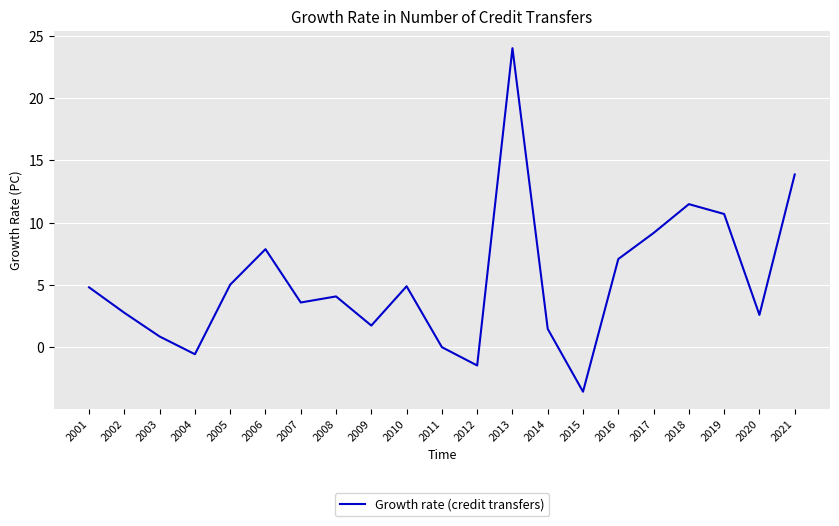

Read the value at 2002.

2.8